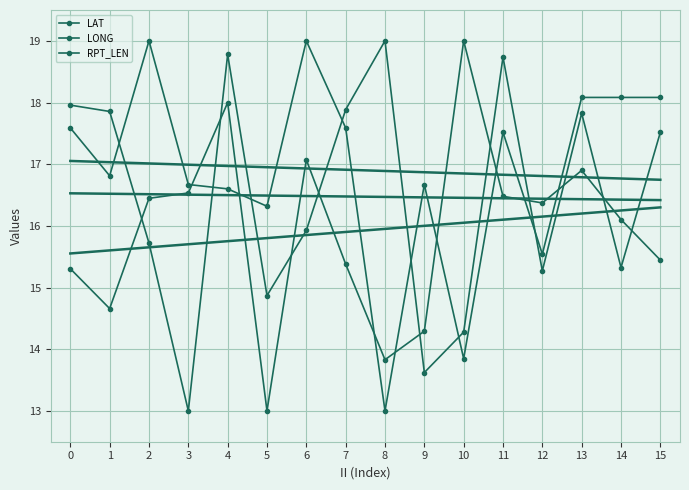

Rank the series by their maximum value, from lowest to highest.

LAT, LONG, RPT_LEN